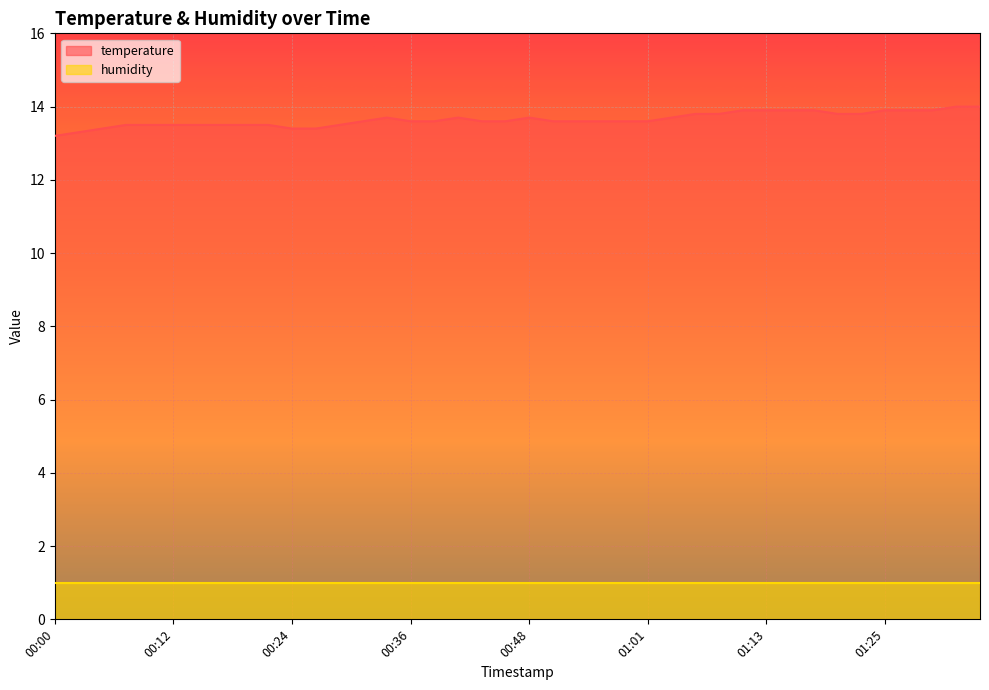

The value at 01:03 is 13.7. True or false?

True